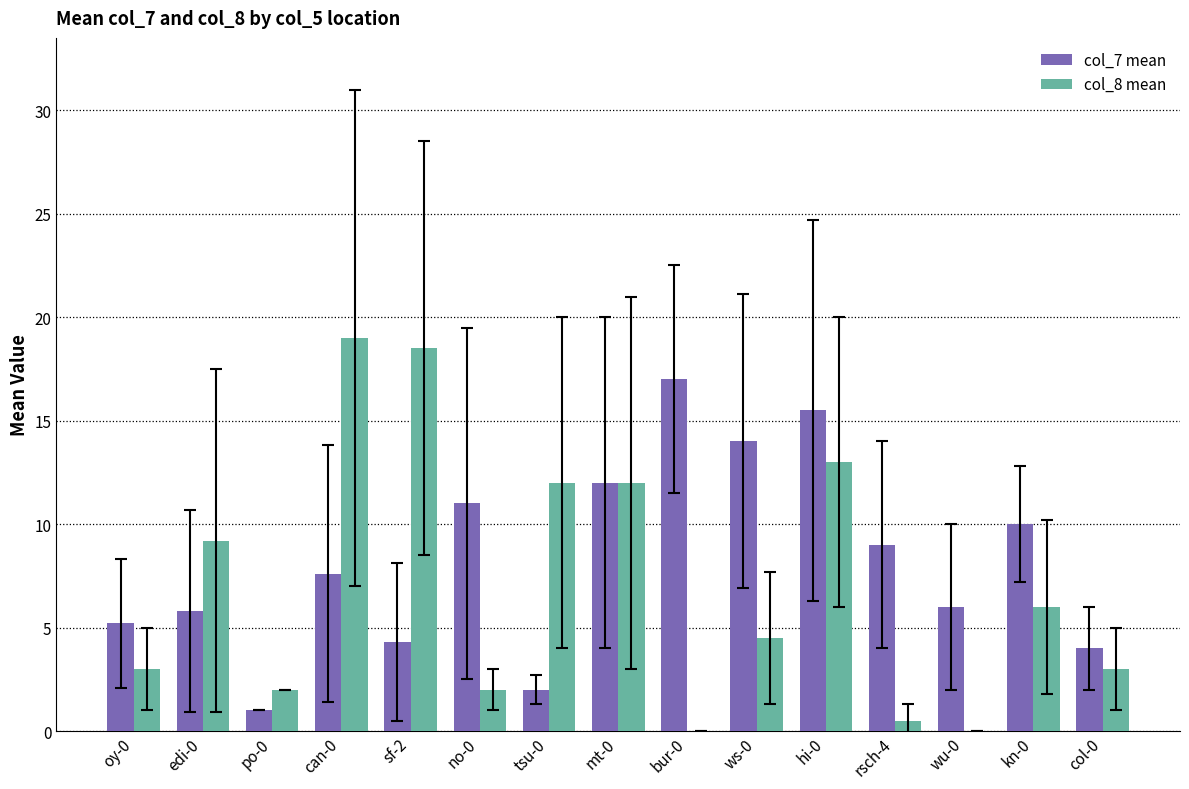

The col_7 mean series shows 2.9 at rsch-4. True or false?

False